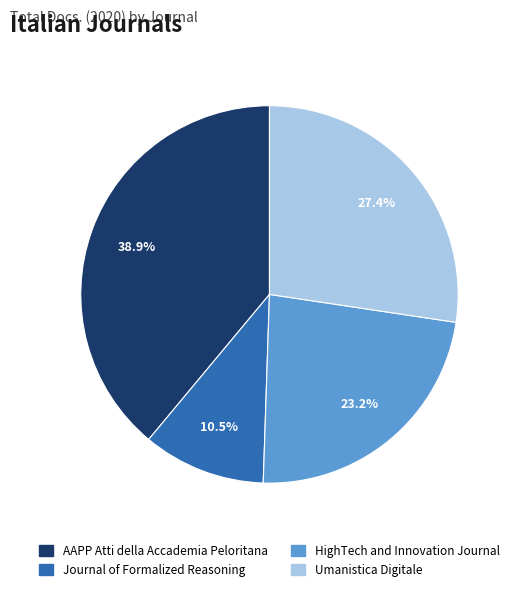

What percentage is the Umanistica Digitale slice, to the nearest percent?

27%